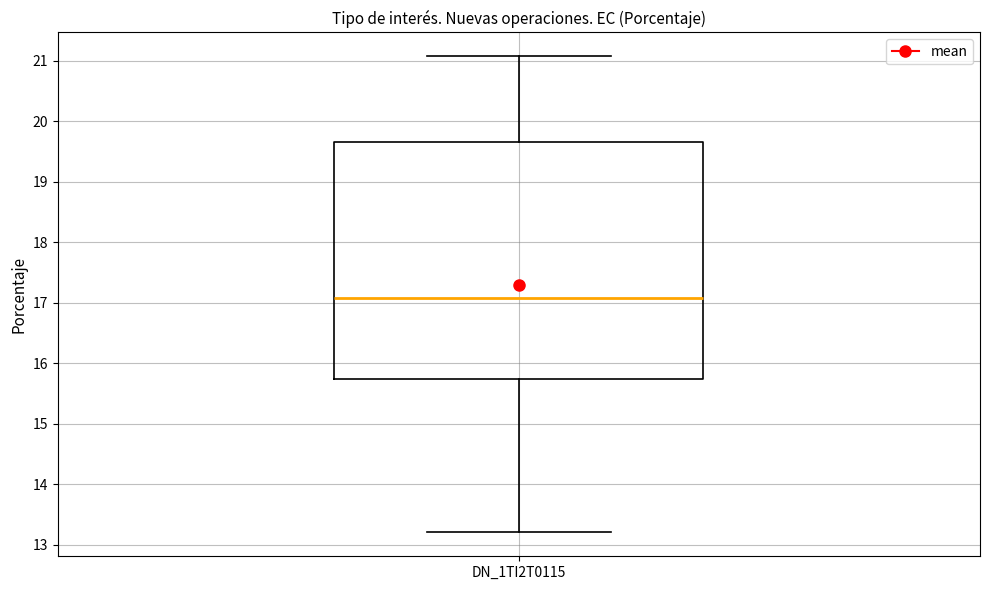

Transcribe this box plot: give where the median line is, the range the box spans, and where the two whiskers end, as read against the y-axis. The values are not printed on the chart, so give them approximately, as read against the axis.

median 17.1, box 15.7 to 19.7, whiskers 13.2 to 21.1